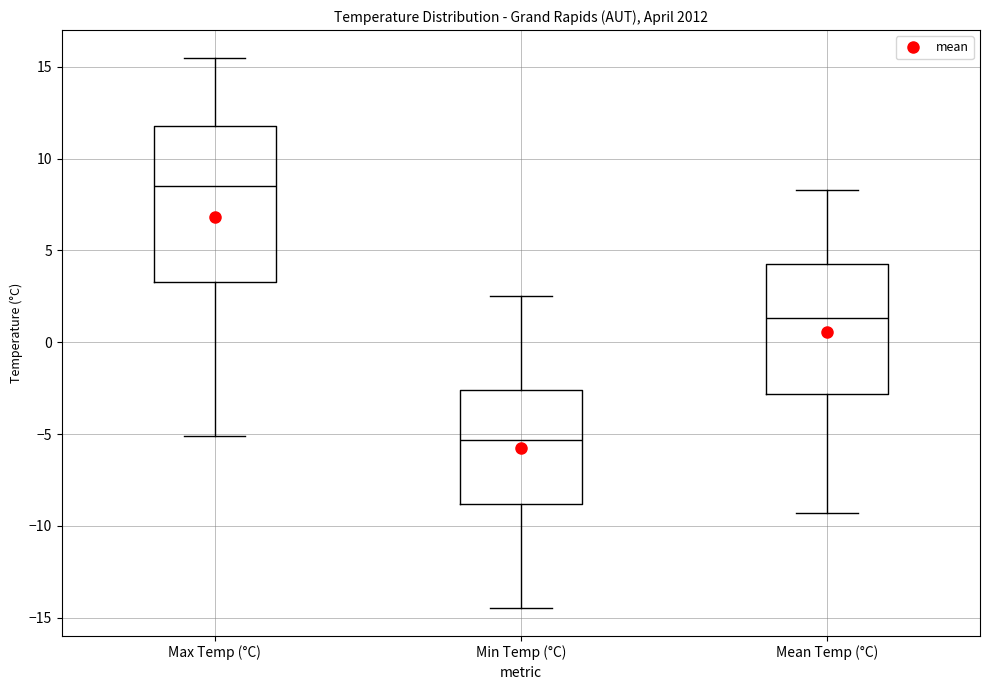

Which box's median line is the highest?

Max Temp (°C)